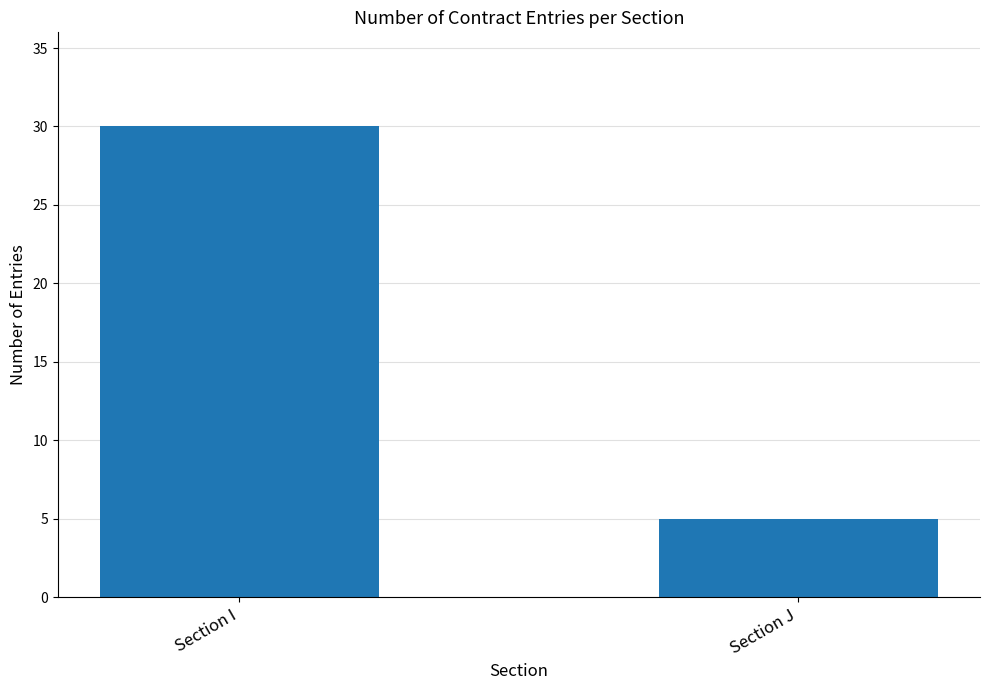

What is the difference between the values at Section J and Section I?

25